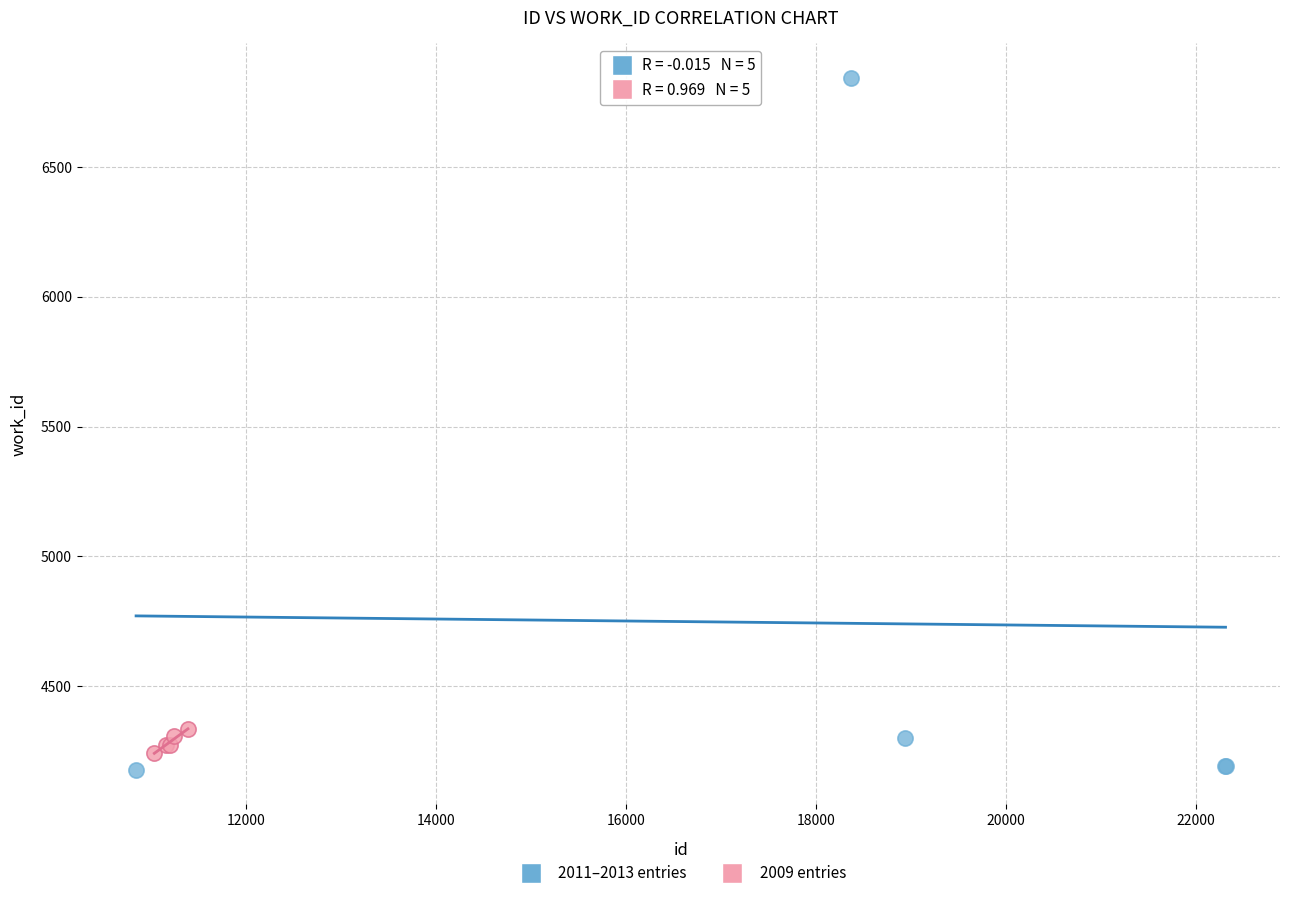

Which series contains the highest Y value?

2011–2013 entries